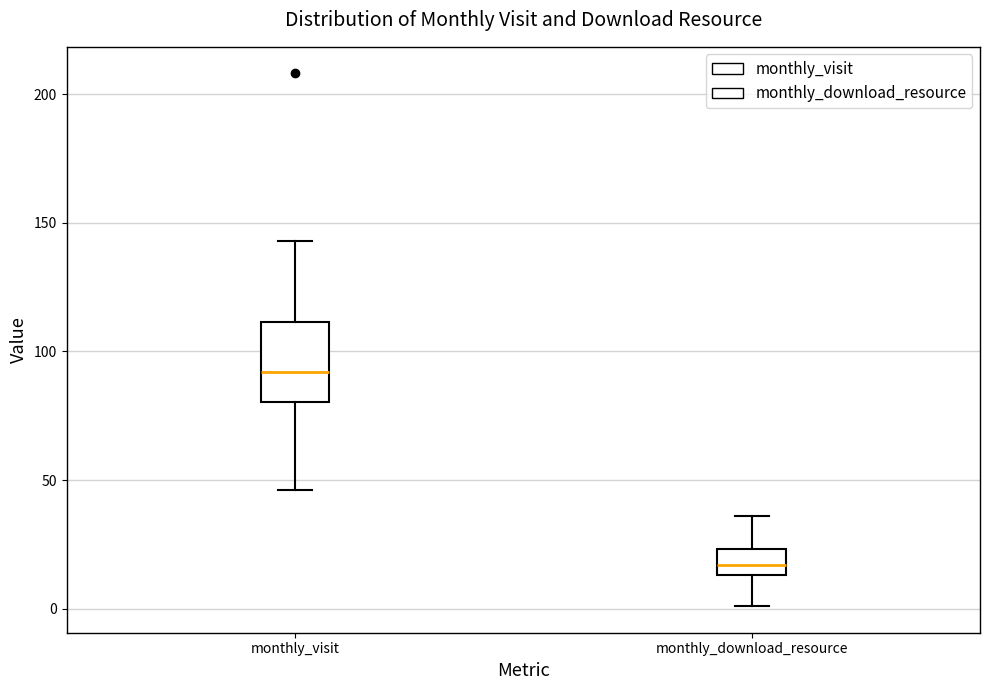

Comparing the boxes themselves (not the whiskers), which one is the tallest?

monthly_visit